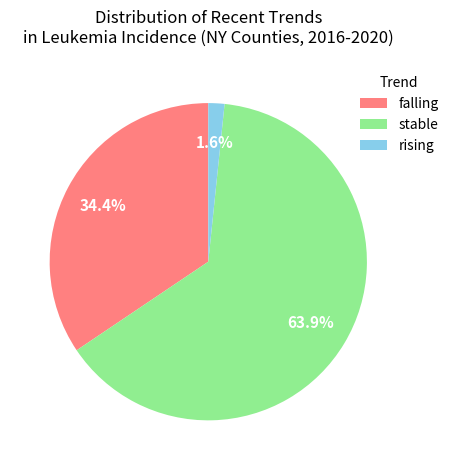

To the nearest percent, what is the combined percentage of stable and rising?

66%